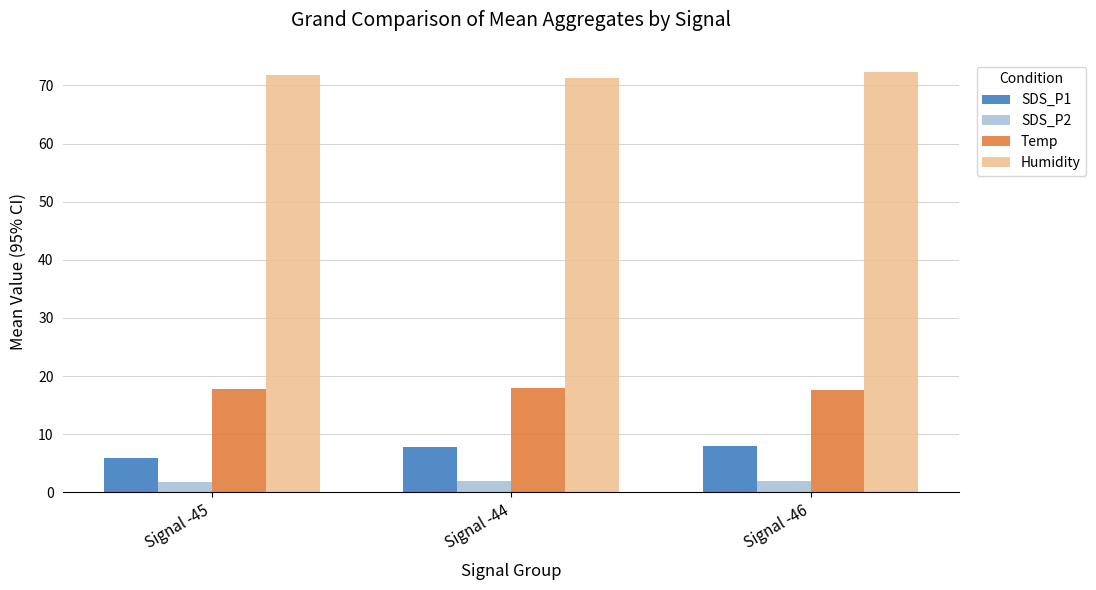

What is the sum of all SDS_P2 values?

5.8